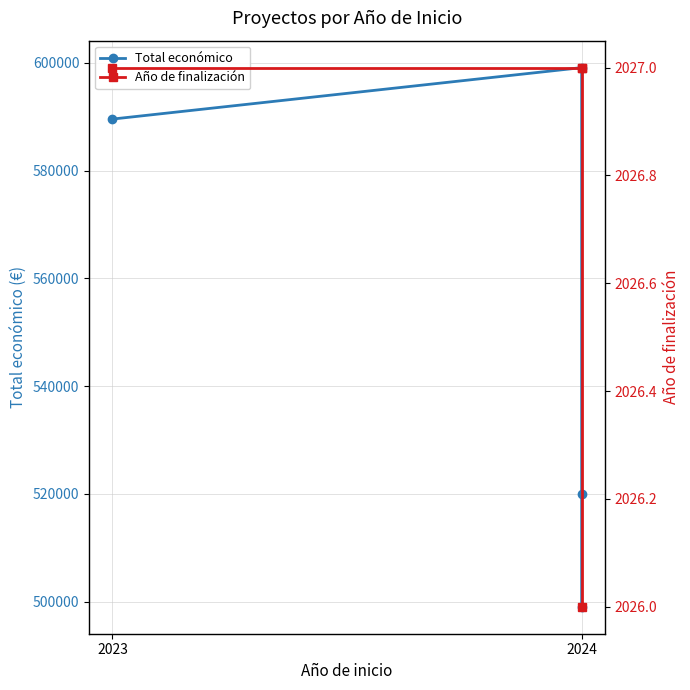

Does the chart display data point markers on the line(s)?

Yes